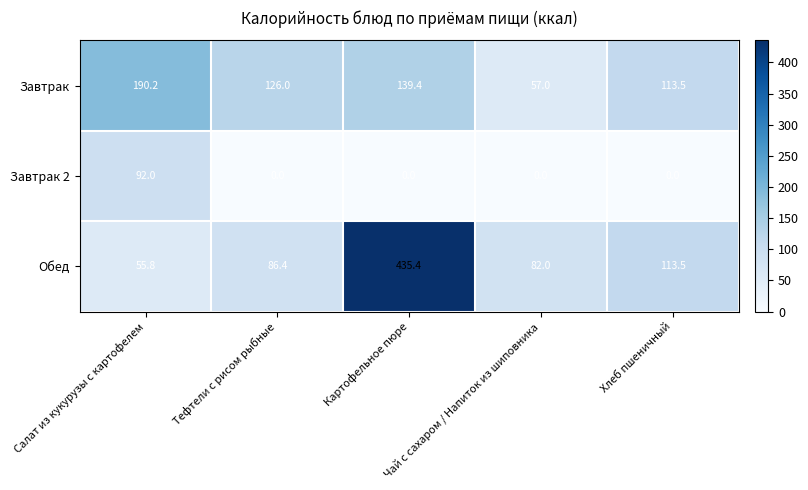

What is the greatest value displayed?

435.4